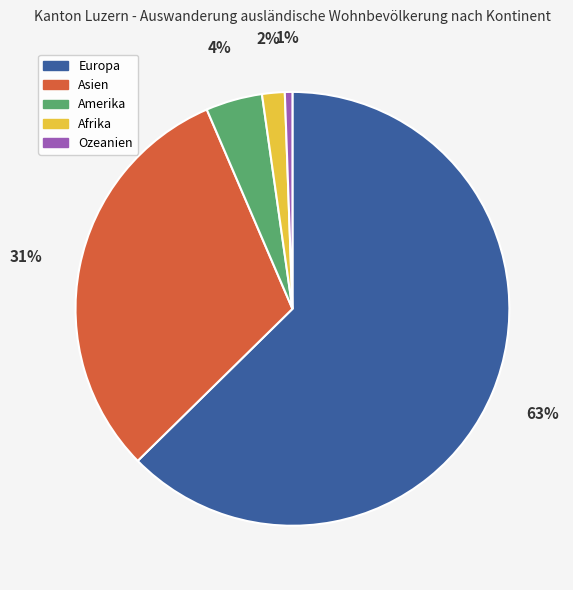

How many slices are in this pie chart?

5